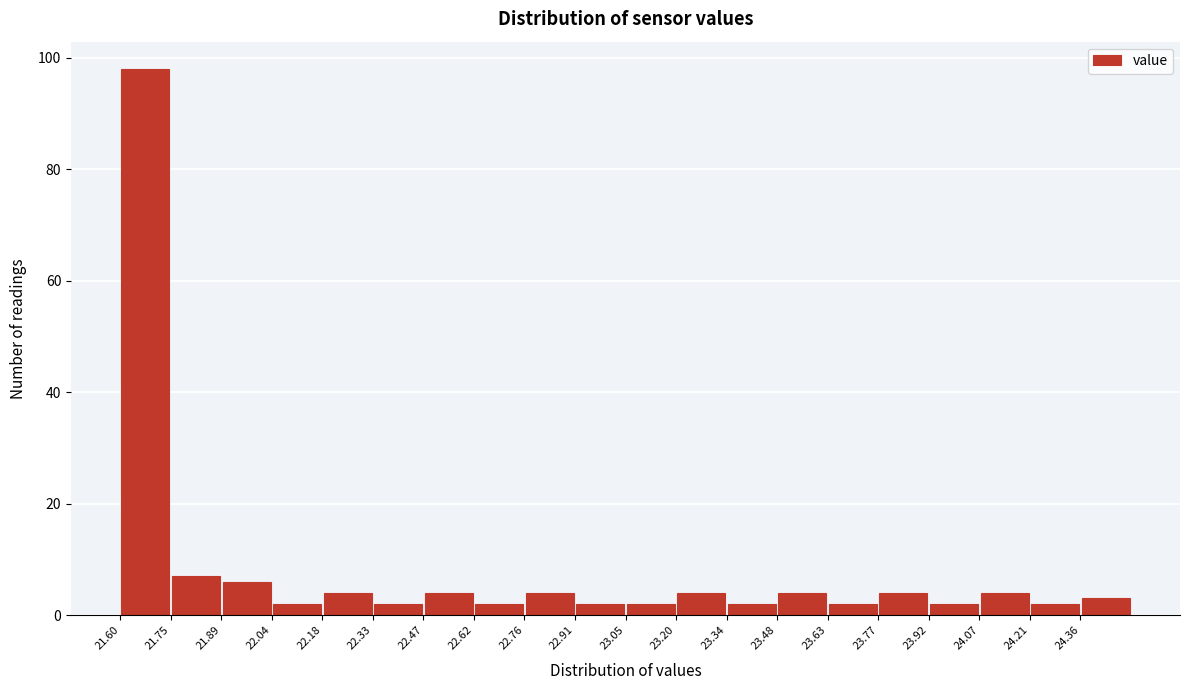

Which range on the x-axis has the tallest bar?

21.600 to 21.745